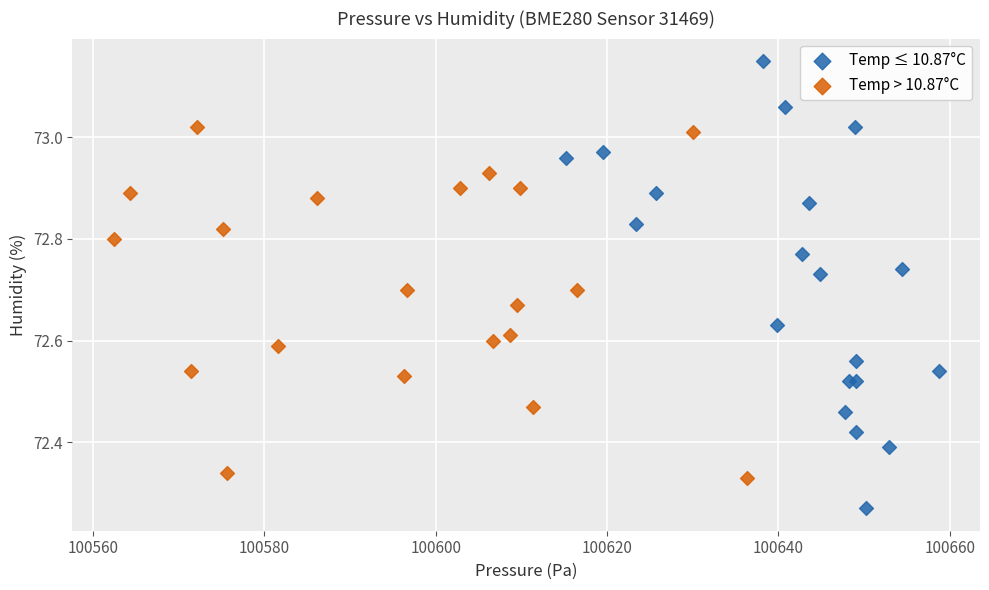

Which series reaches the maximum Y coordinate?

Temp ≤ 10.87°C